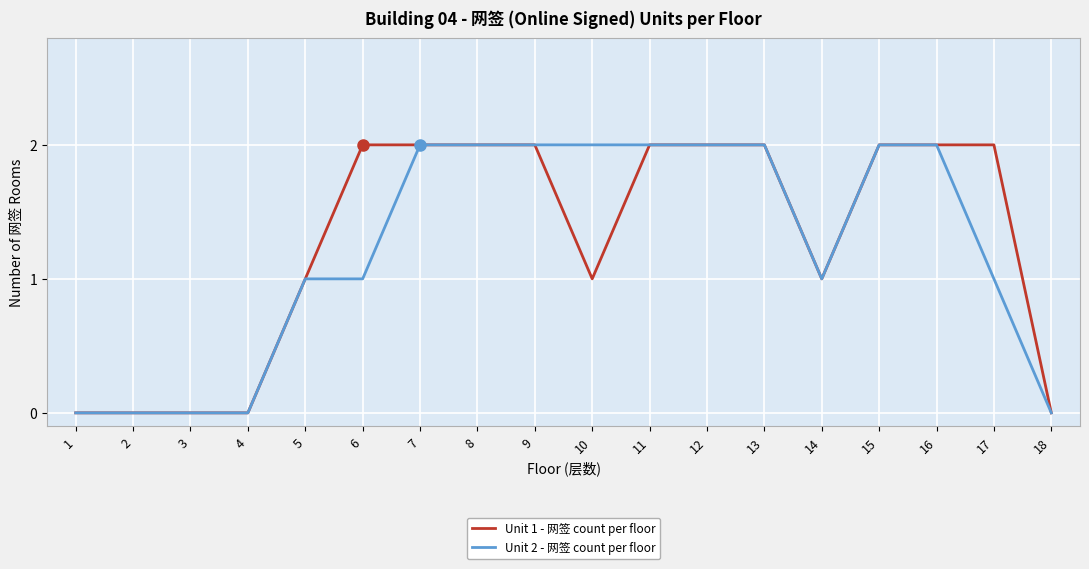

List the series in order of their overall mean, lowest first.

Unit 2 - 网签 count per floor, Unit 1 - 网签 count per floor